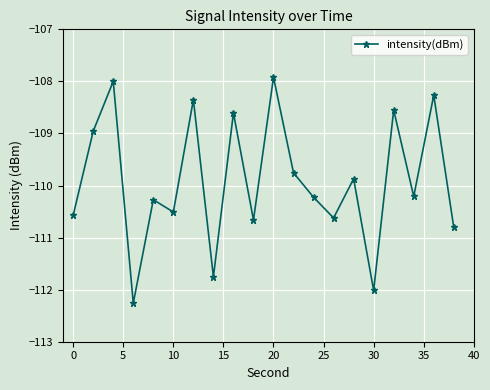

How many data points does each series have?

20